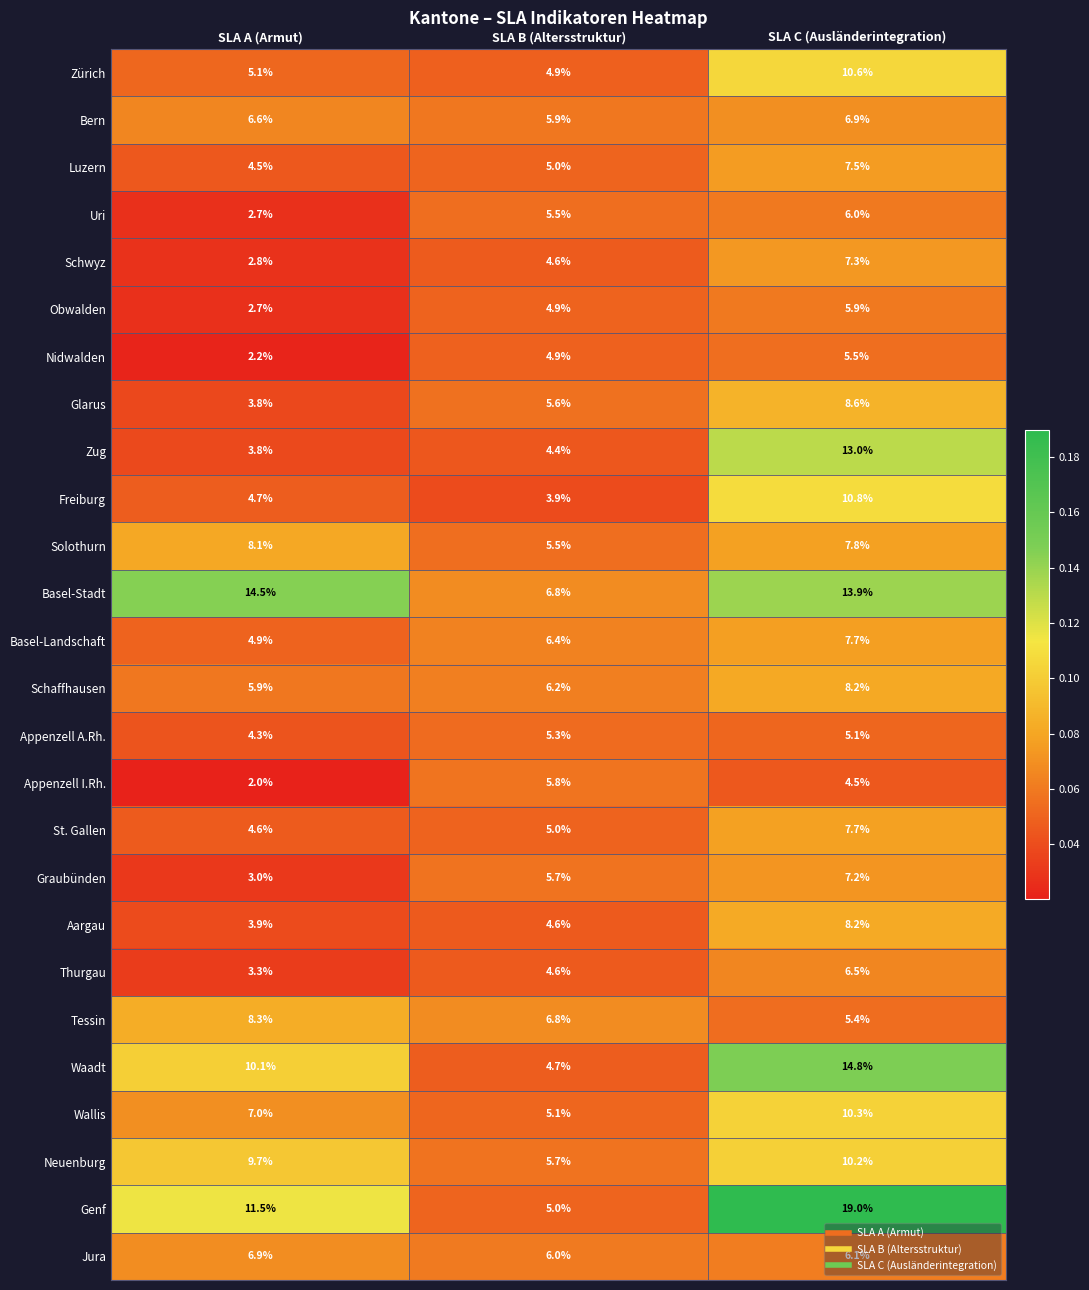

Which label corresponds to the largest value in the chart?

SLA C (Ausländerintegration)